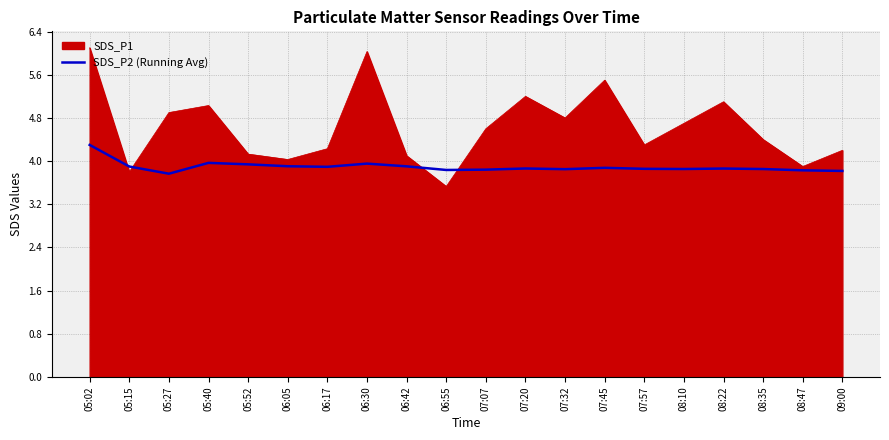

Which series has the largest total across all categories?

SDS_P1